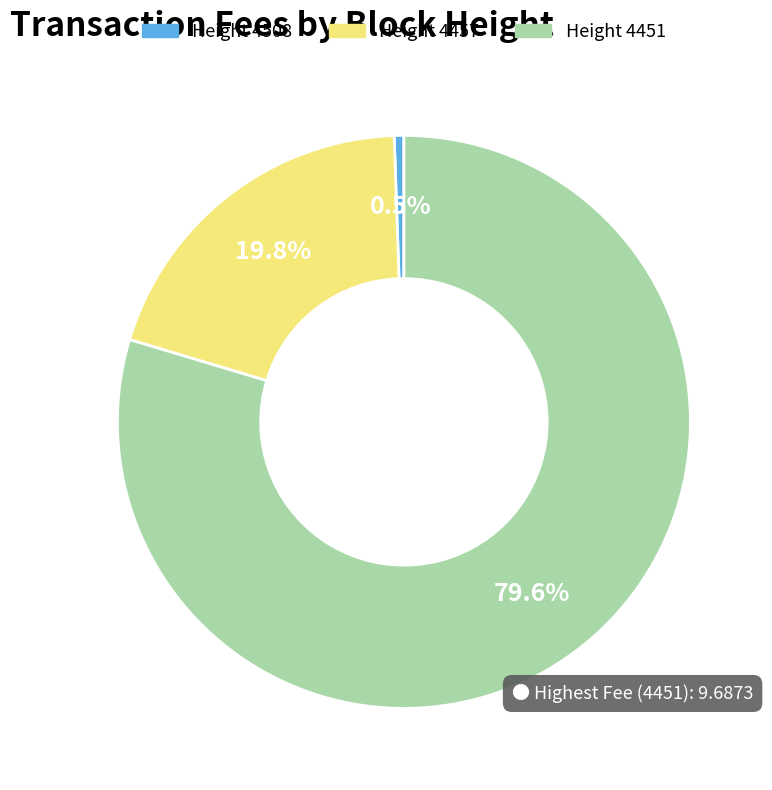

To the nearest percent, what is the average slice percentage?

33%